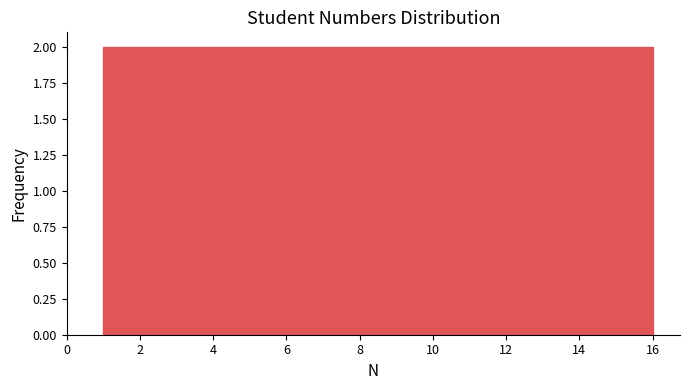

Reading left to right, list every bar in this chart as the range it spans on the x-axis followed by its height. Neither the bar edges nor the heights are printed on the chart, so give them approximately, as read against the axes.

1.0 to 2.8: 2
2.8 to 4.8: 2
4.8 to 6.6: 2
6.6 to 8.6: 2
8.6 to 10.4: 2
10.4 to 12.2: 2
12.2 to 14.2: 2
14.2 to 16.0: 2